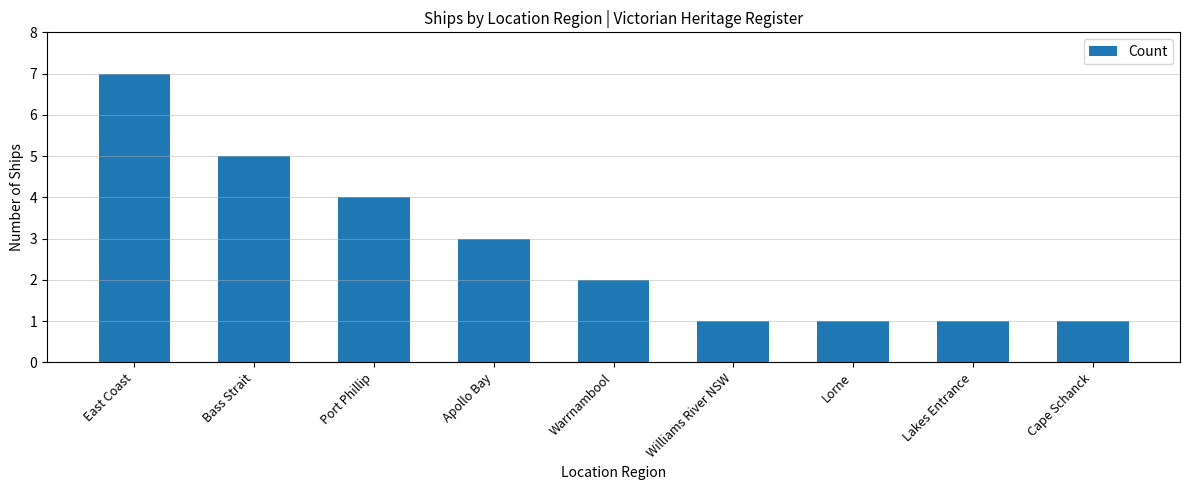

Count the number of data series in this chart.

1